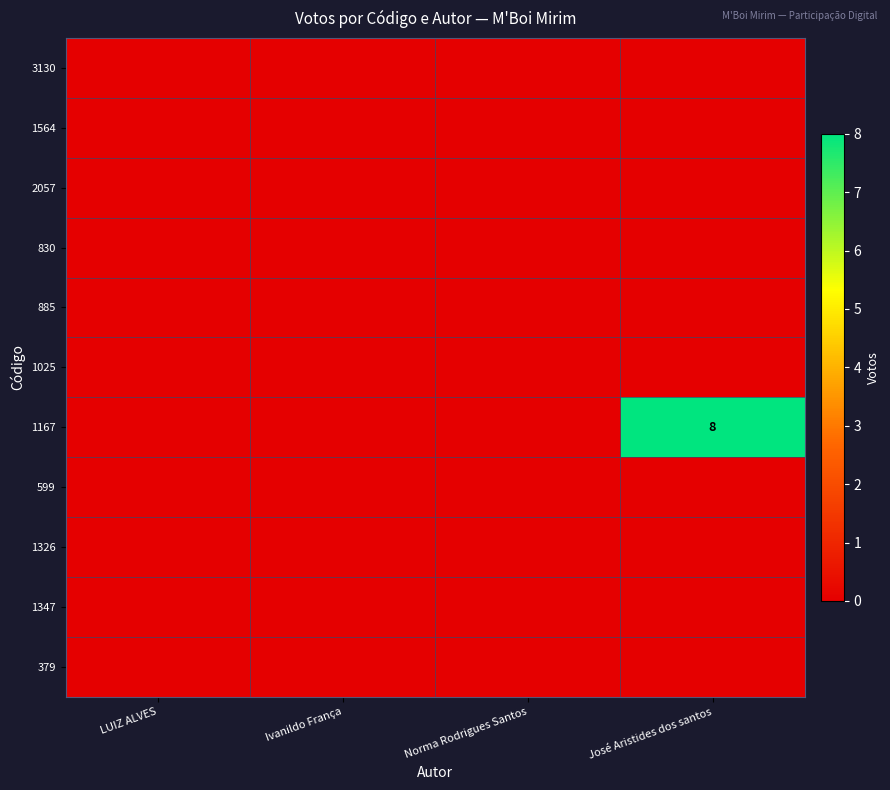

Rank the series by their maximum value, from lowest to highest.

3130, 1564, 2057, 830, 885, 1025, 599, 1326, 1347, 379, 1167